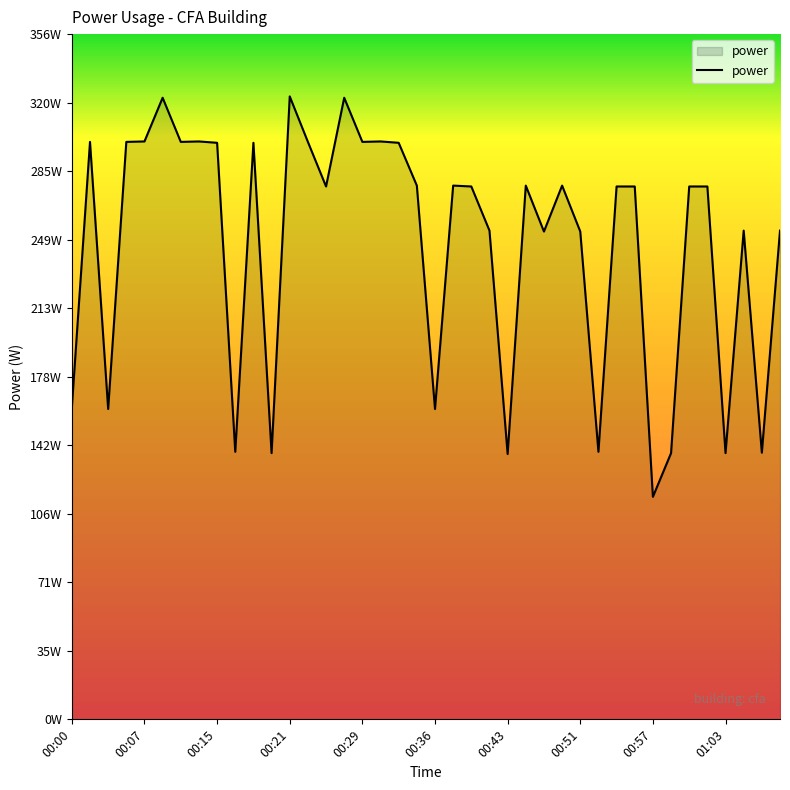

Reading left to right, transcribe all the data shown in this chart.

00:00=162.2	00:02=300.5	00:03=161.5	00:05=300.5	00:07=300.7	00:09=323.4	00:11=300.5	00:13=300.7	00:15=300.0	00:16=139.2	00:18=300.0	00:19=138.5	00:21=324.1	00:23=300.5	00:25=277.3	00:27=323.4	00:29=300.5	00:31=300.7	00:33=300.0	00:35=277.7	00:36=161.5	00:38=277.7	00:40=277.3	00:42=254.3	00:43=138.1	00:45=277.7	00:47=253.8	00:49=277.7	00:51=253.8	00:52=139.2	00:54=277.3	00:56=277.3	00:57=115.8	00:58=138.5	01:00=277.3	01:02=277.3	01:03=138.5	01:05=254.3	01:06=138.8	01:08=254.3